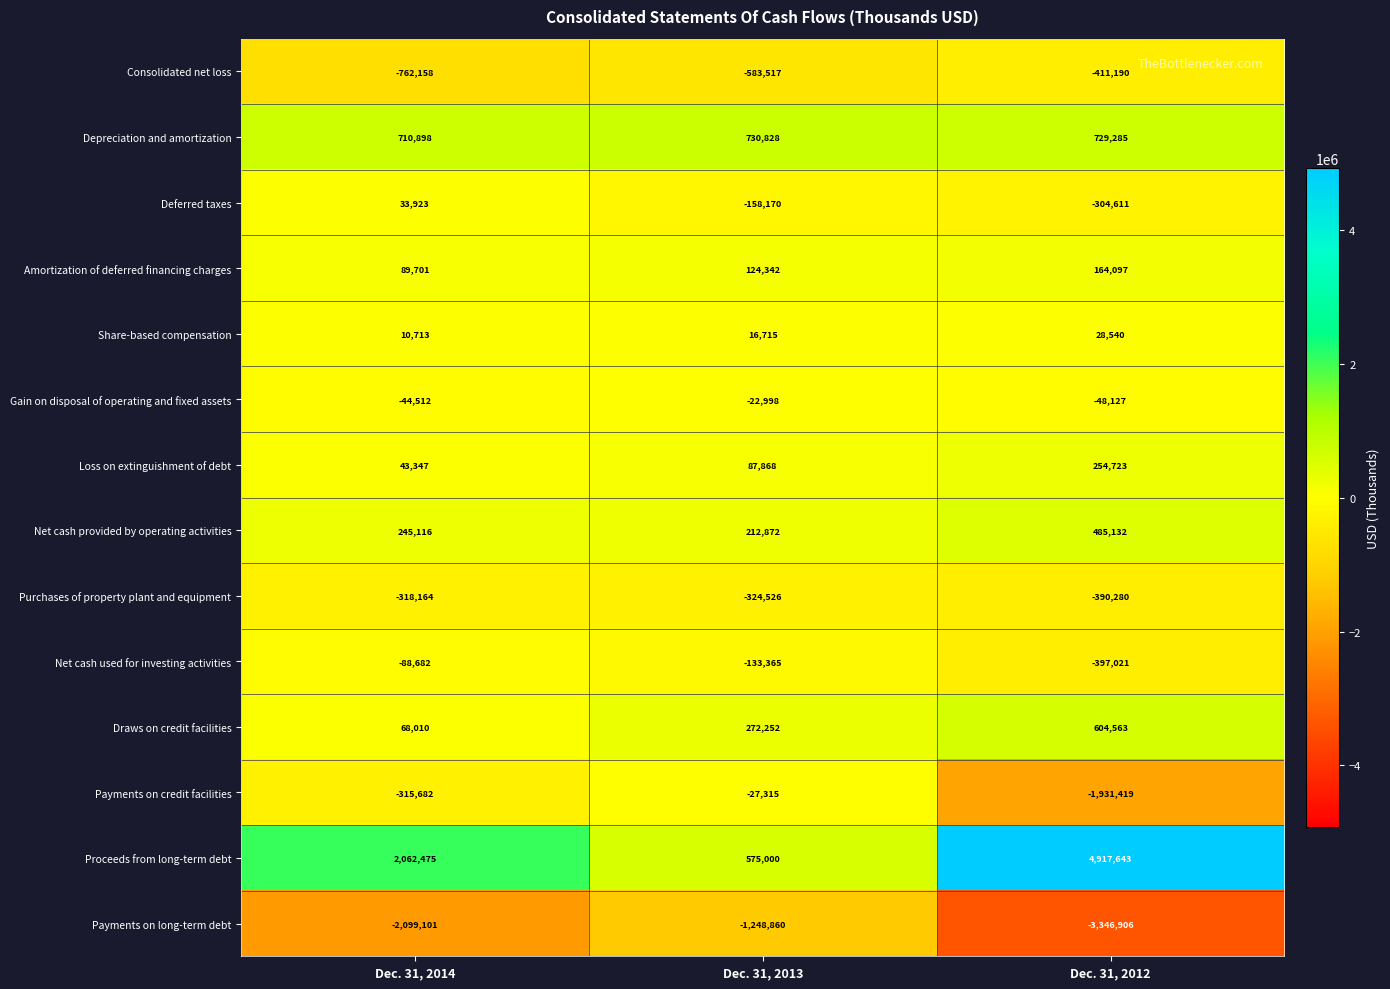

How many distinct data groups are displayed?

14